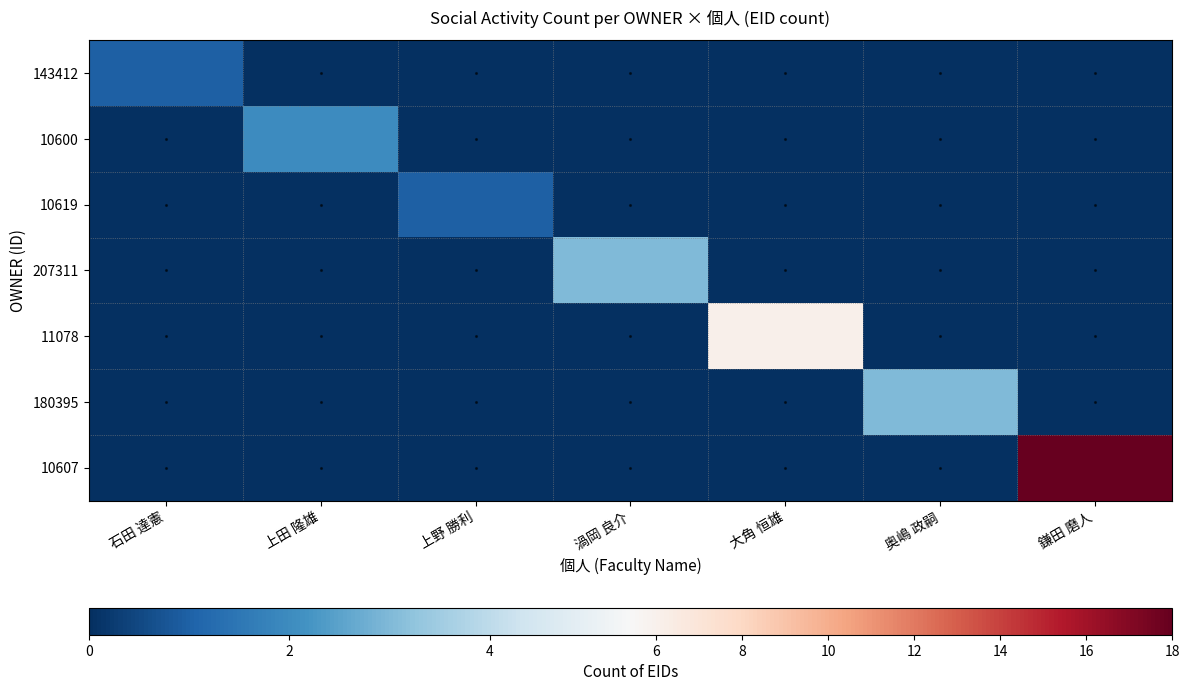

At which category is the sum across all series the highest?

鎌田 磨人